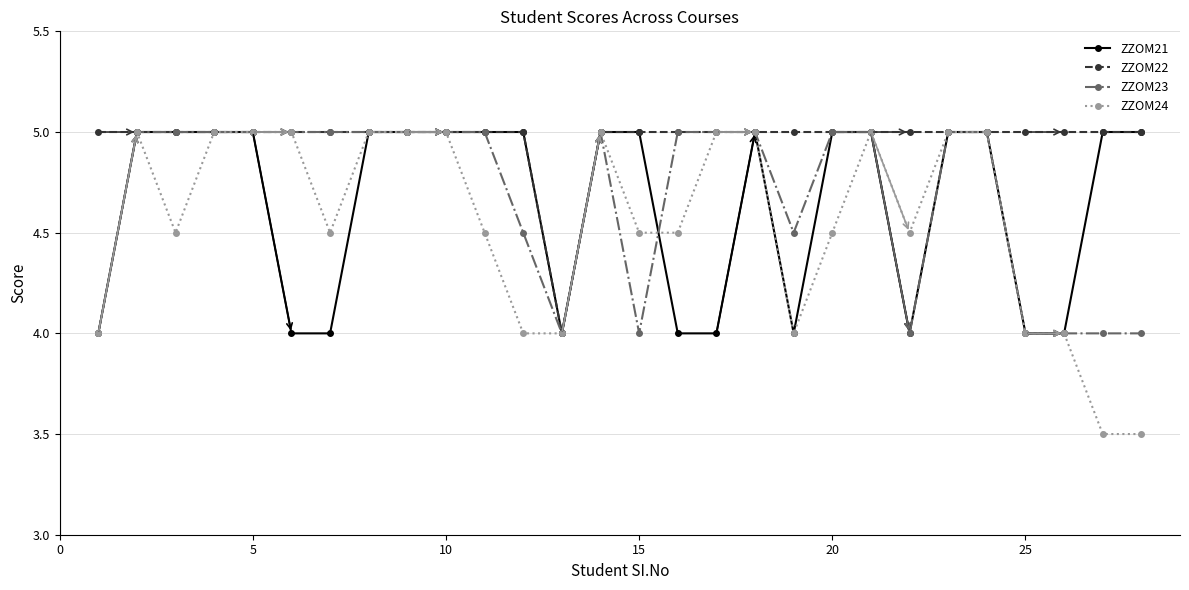

Which series has the largest total across all categories?

ZZOM22